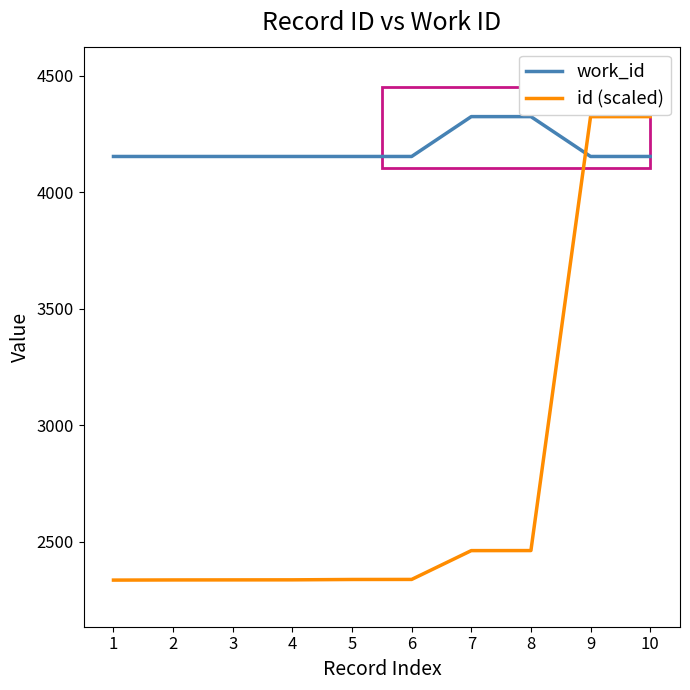

What are all the series names shown in the legend?

work_id, id (scaled)